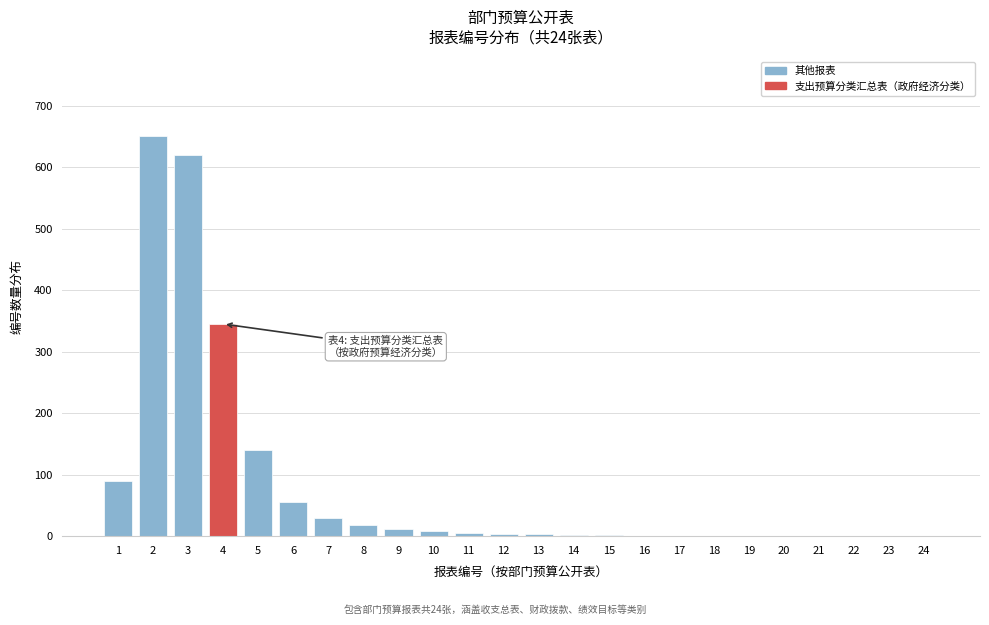

The chart shows a value of 1 at 20. True or false?

True